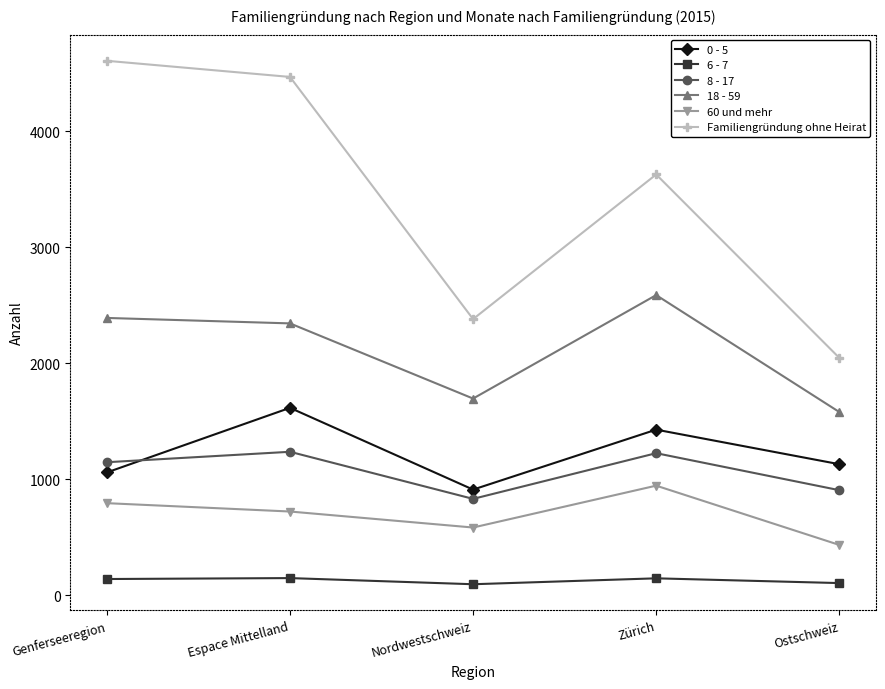

Where is the first local maximum for 8 - 17?

Espace Mittelland